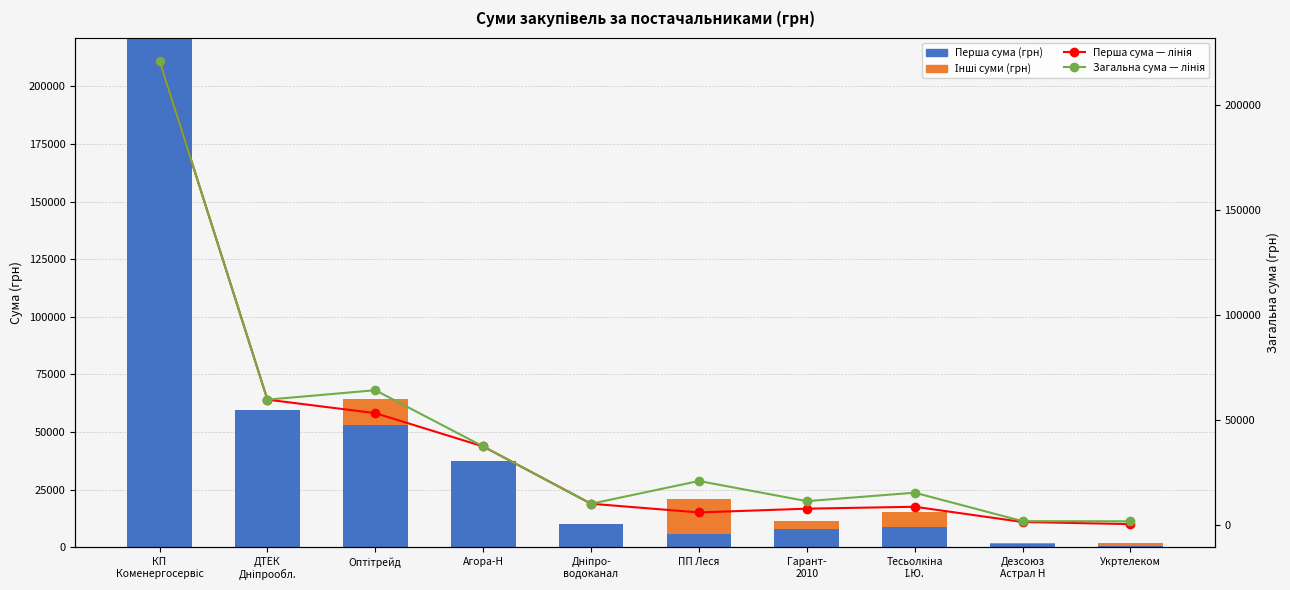

What is the label of the 1st bar from the right?

Укртелеком